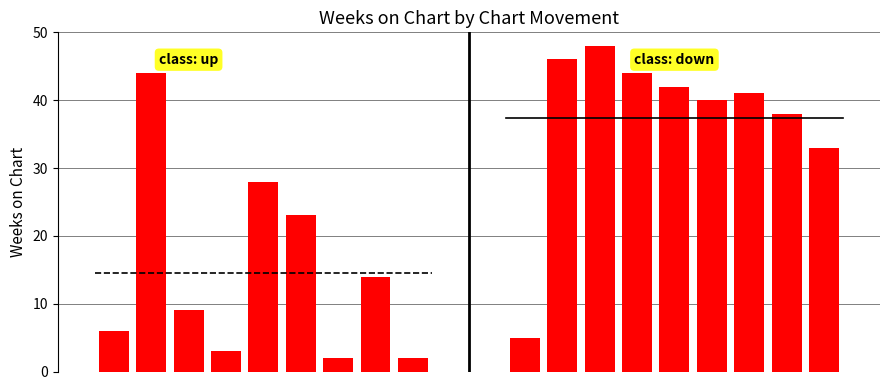

How many series are shown in this chart?

2